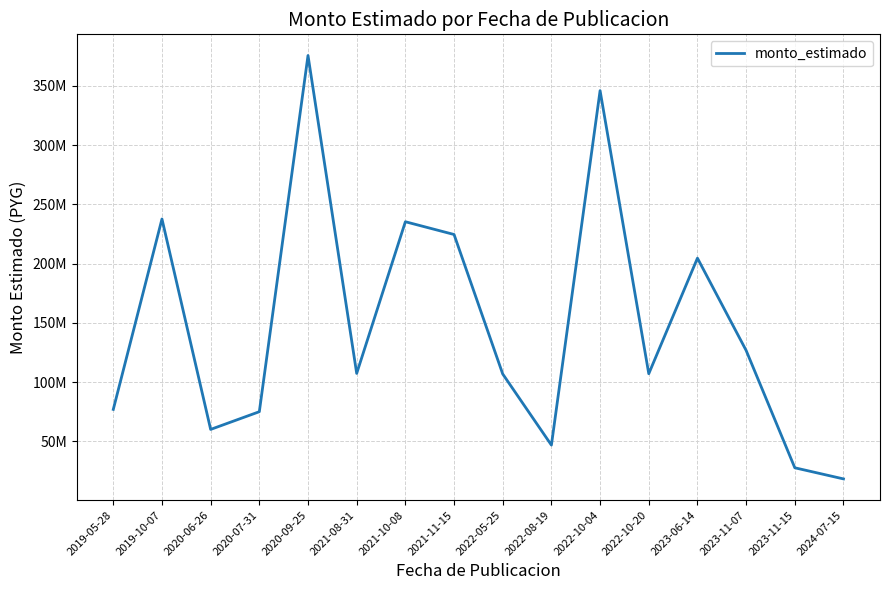

Is it true that the value at 2021-10-08 is 321922694?

False